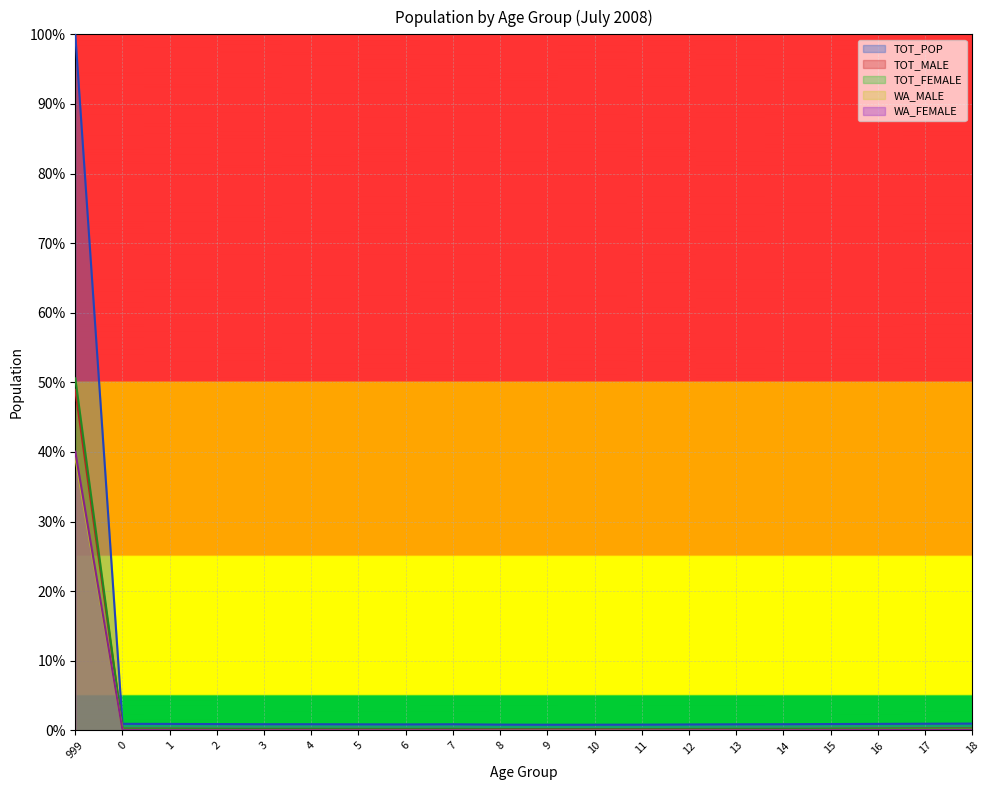

List the labels in order of WA_MALE value, smallest first.

9, 10, 11, 8, 12, 6, 5, 3, 13, 7, 14, 4, 2, 15, 1, 0, 16, 17, 18, 999